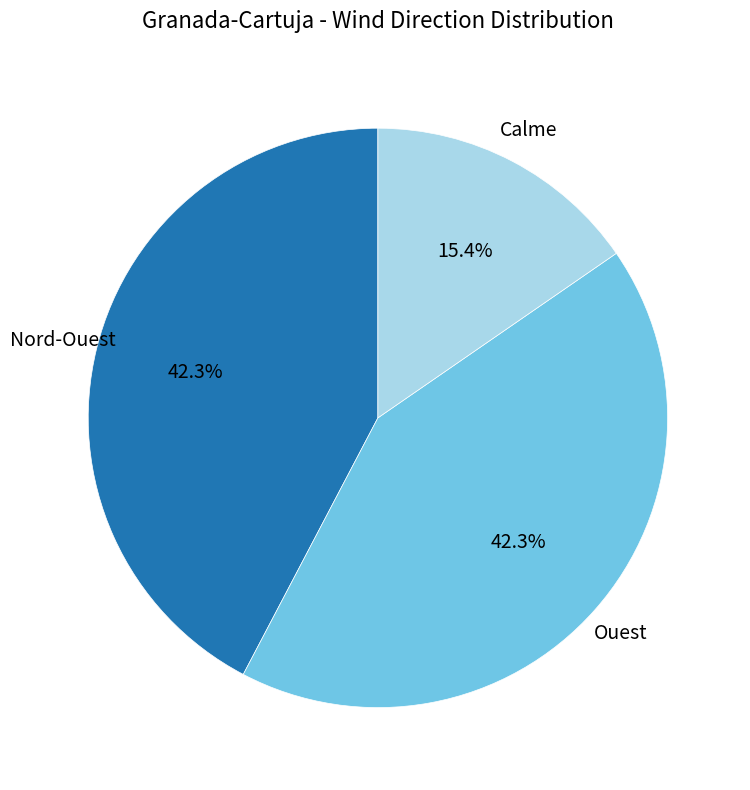

What is the total percentage of Nord-Ouest and Ouest?

84.6%